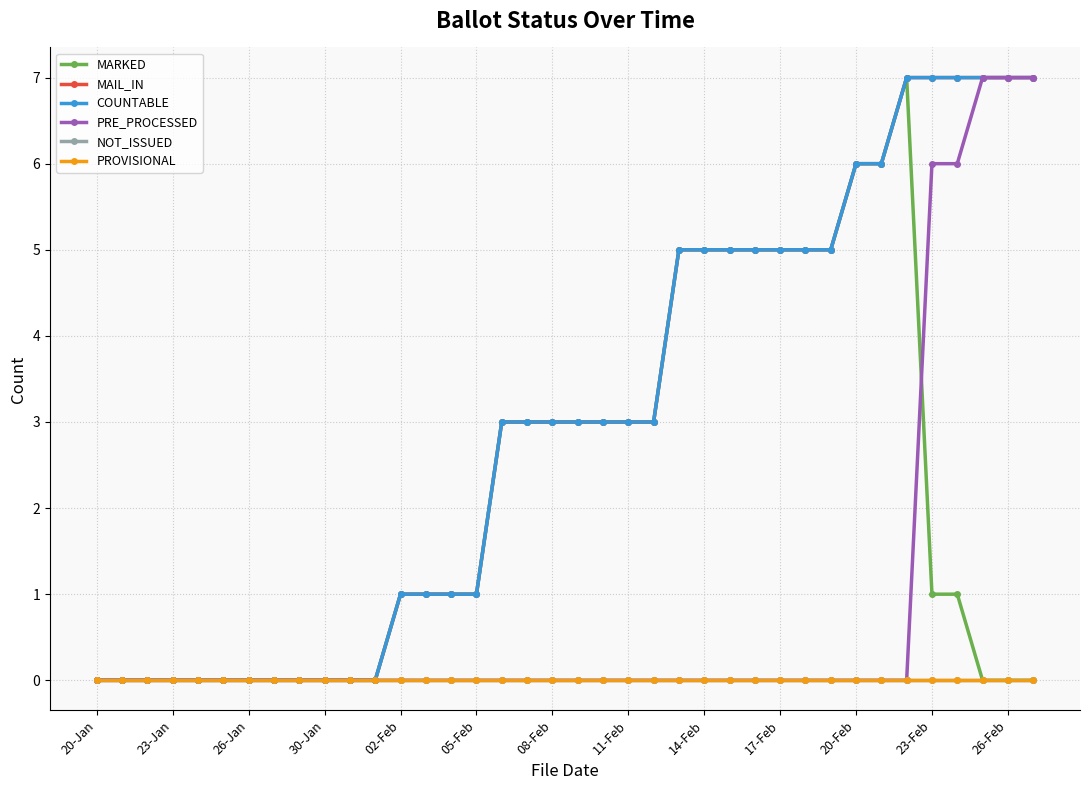

Which label corresponds to the smallest value in the chart?

20-Jan